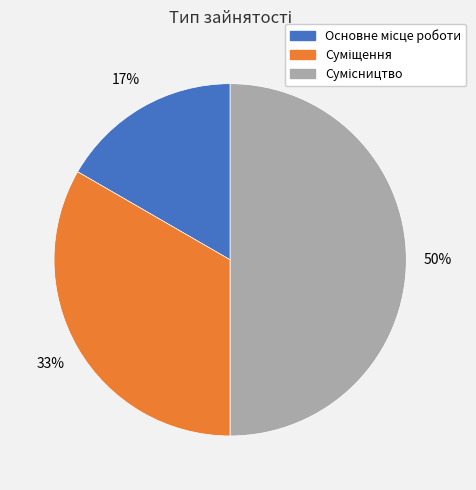

To the nearest percent, what is the difference between the largest and smallest slice percentages?

33%